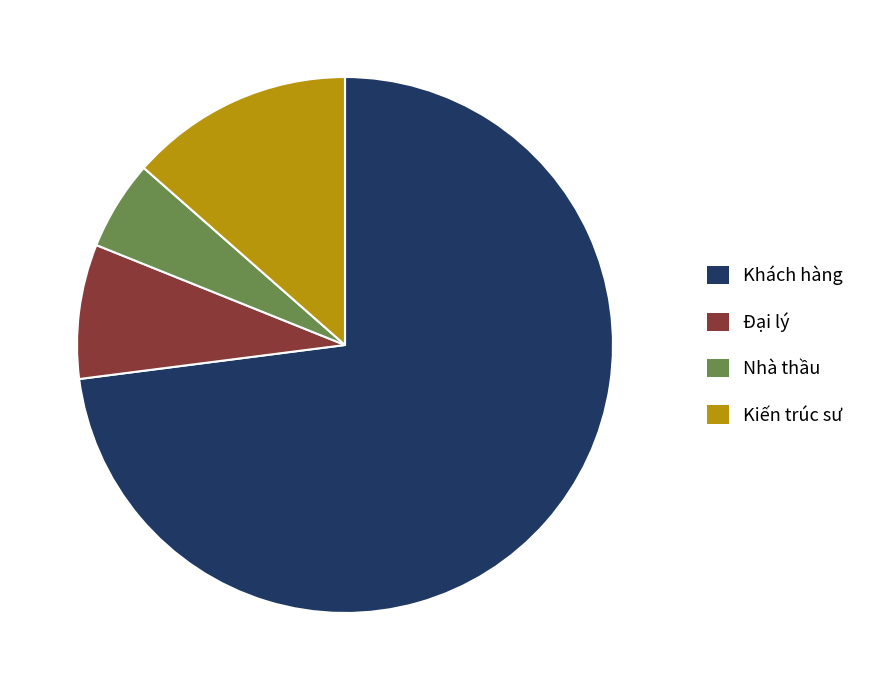

How many slices are in this pie chart?

4